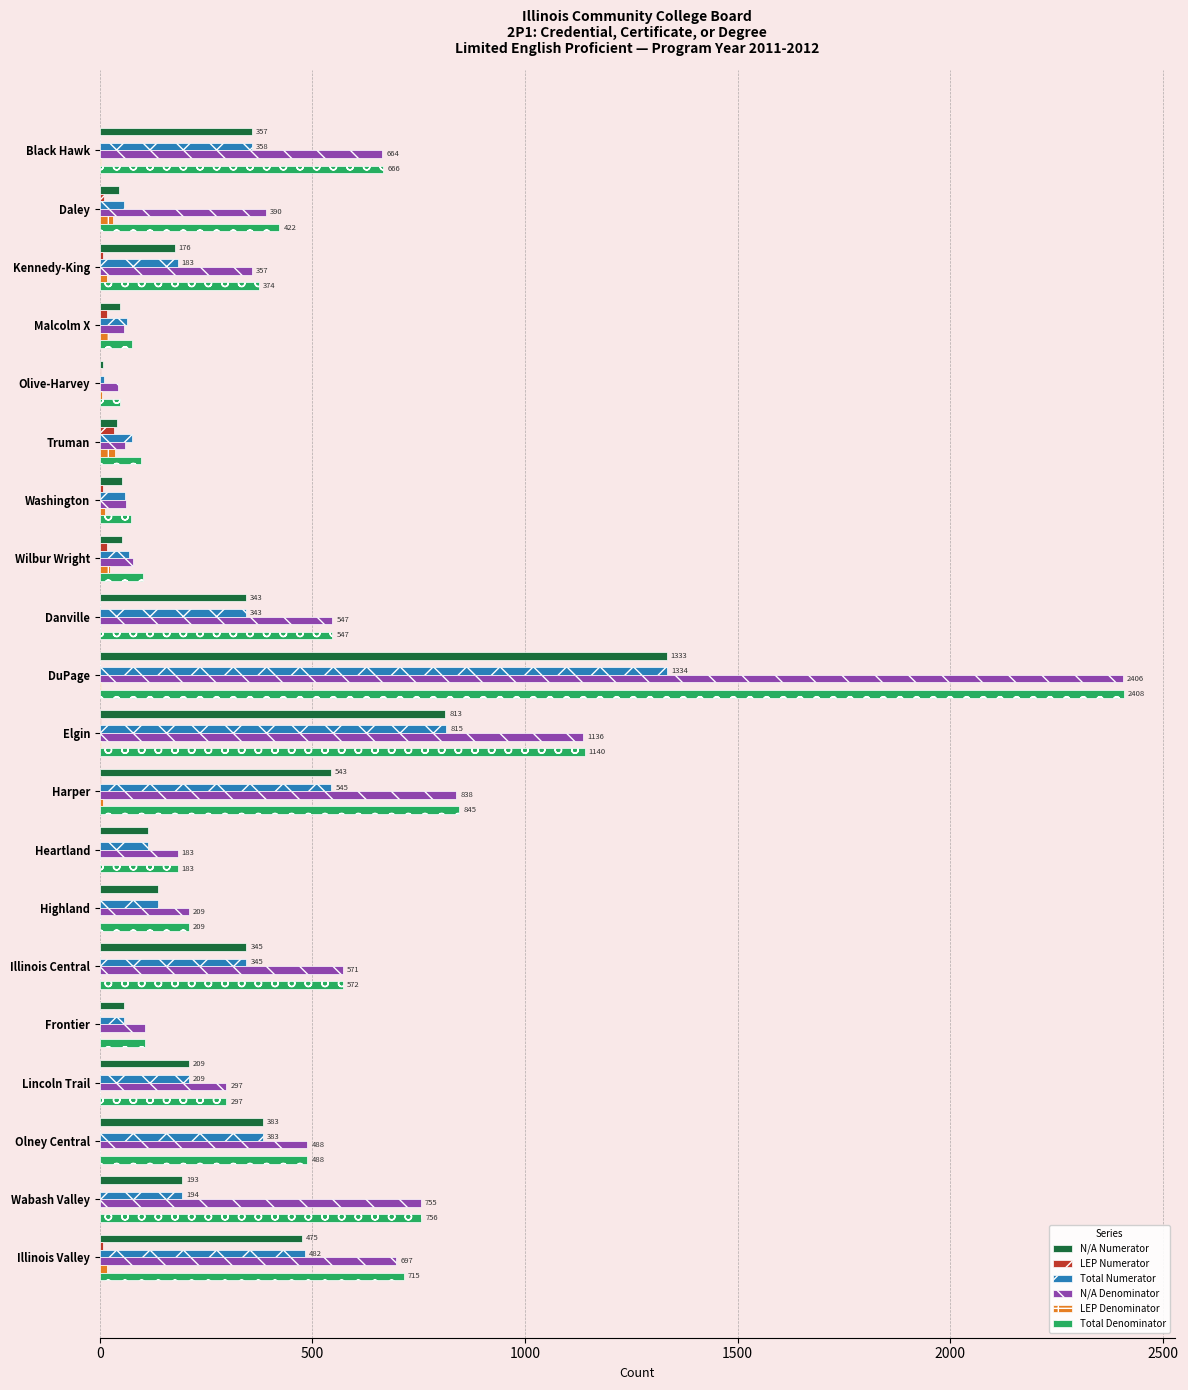

At which category is the sum across all series the highest?

DuPage